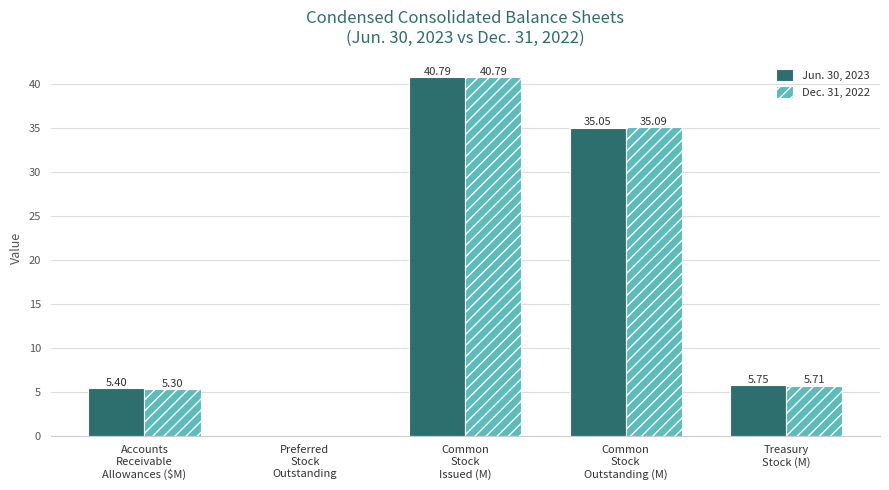

Which category has the highest value across all series?

Common
Stock
Issued (M)